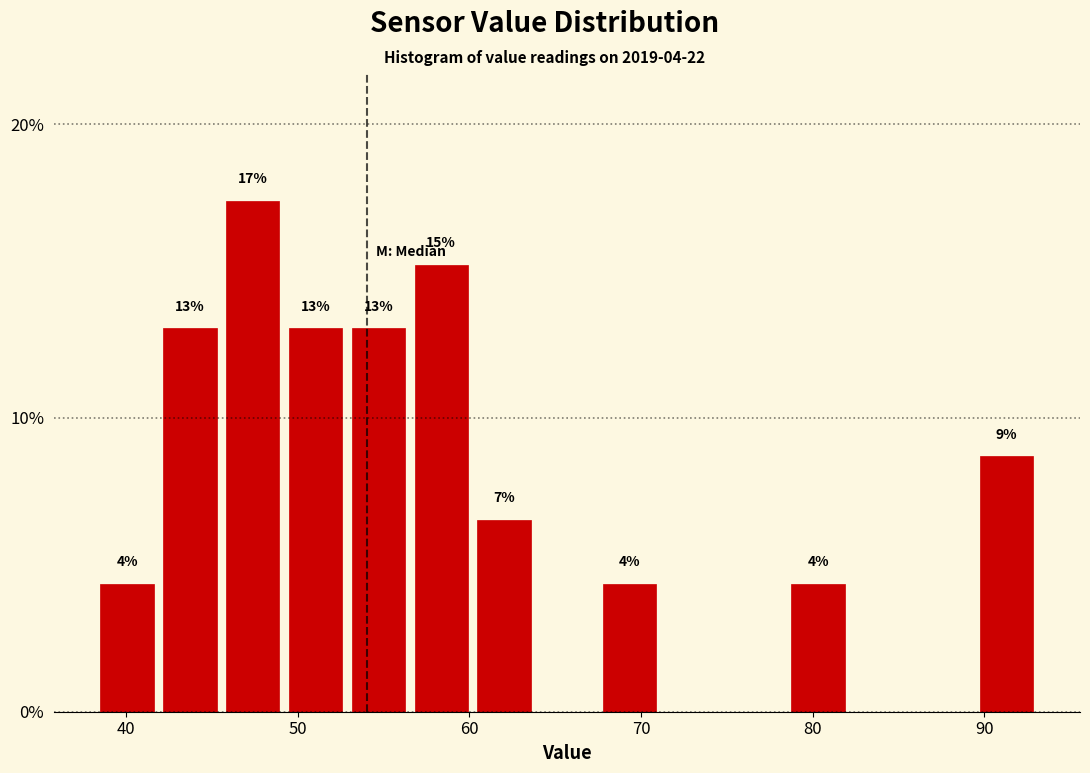

Around what value on the x-axis is the tallest bar? Give the approximate position of its centre, as read against the axis.

47